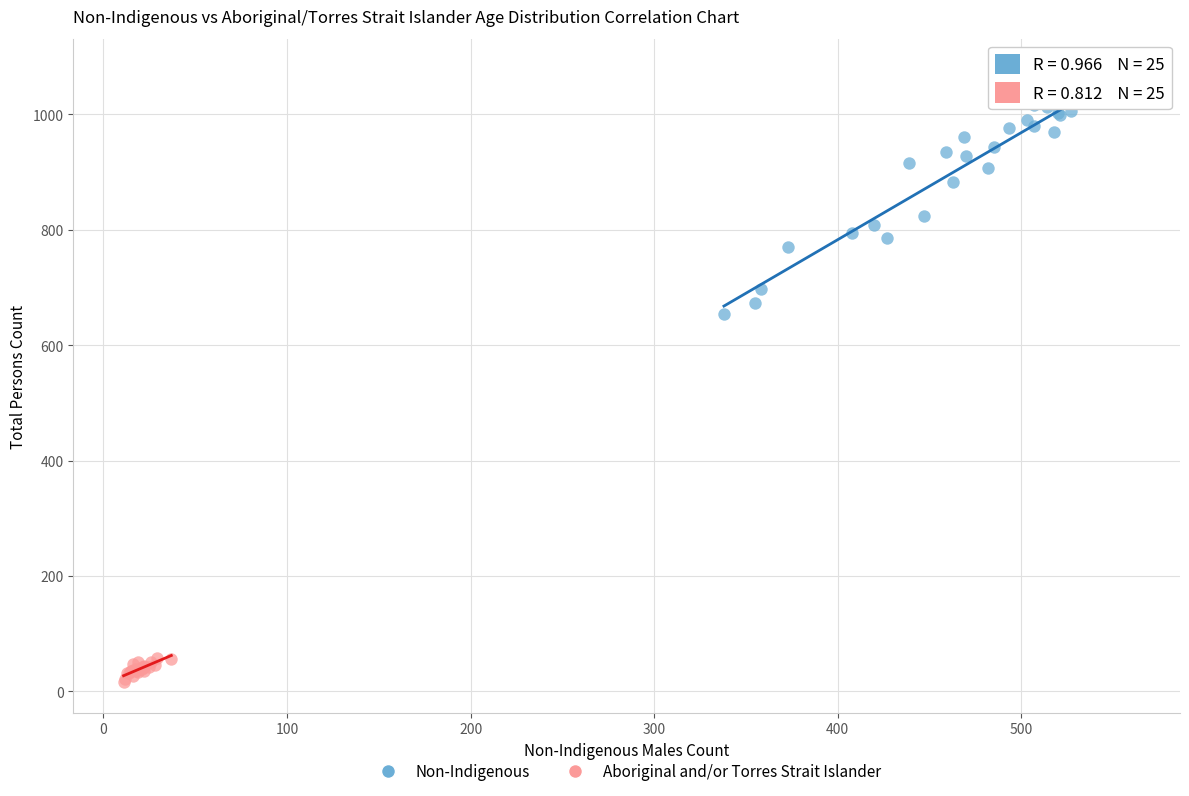

Which series reaches the maximum Y coordinate?

Non-Indigenous